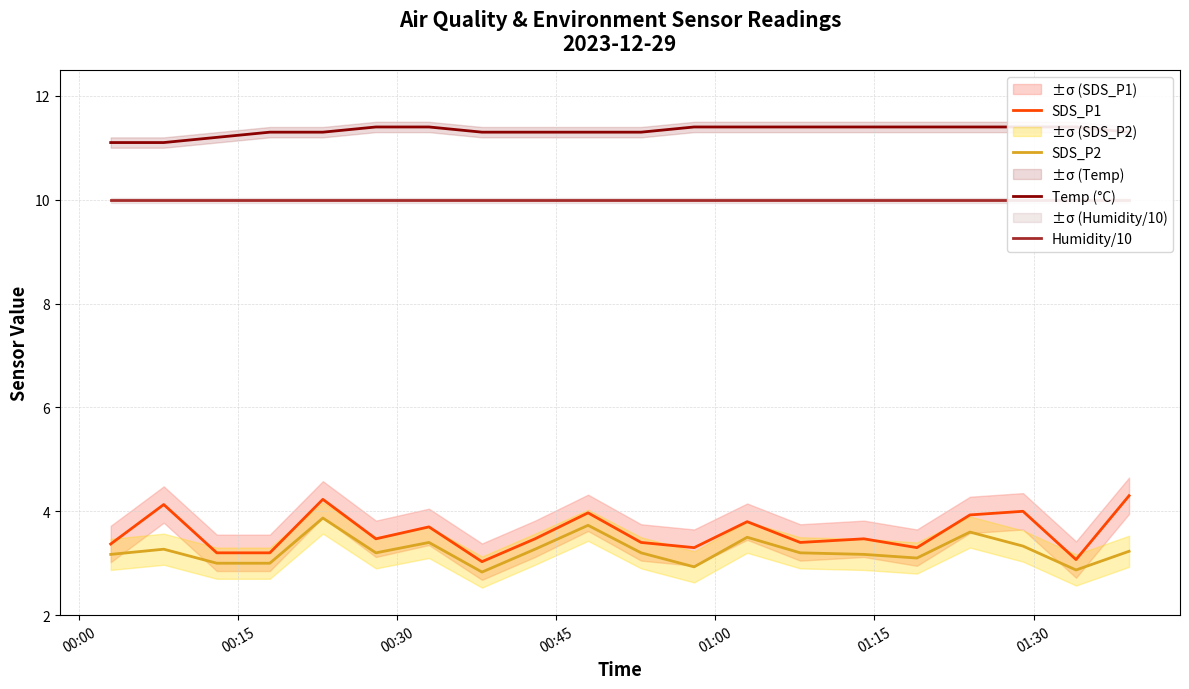

What is the sum of all Temp (°C) values?

226.5